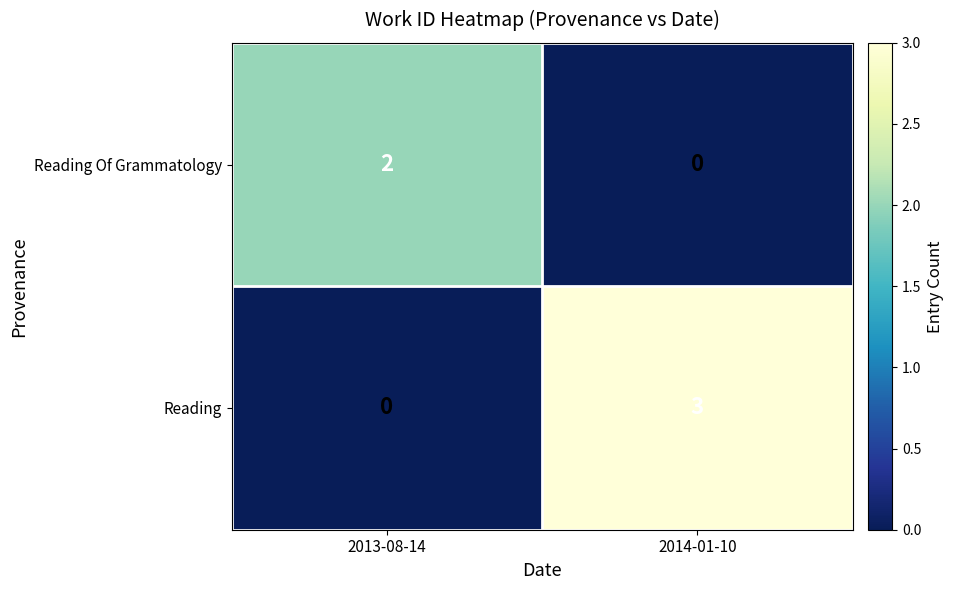

What is the sum of the Reading values at 2014-01-10 and 2013-08-14?

3